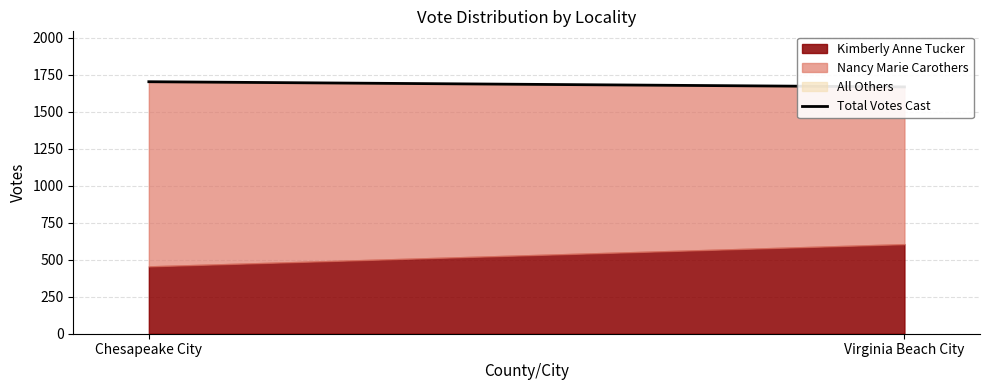

What is the label of the 2nd point from the right?

Chesapeake City